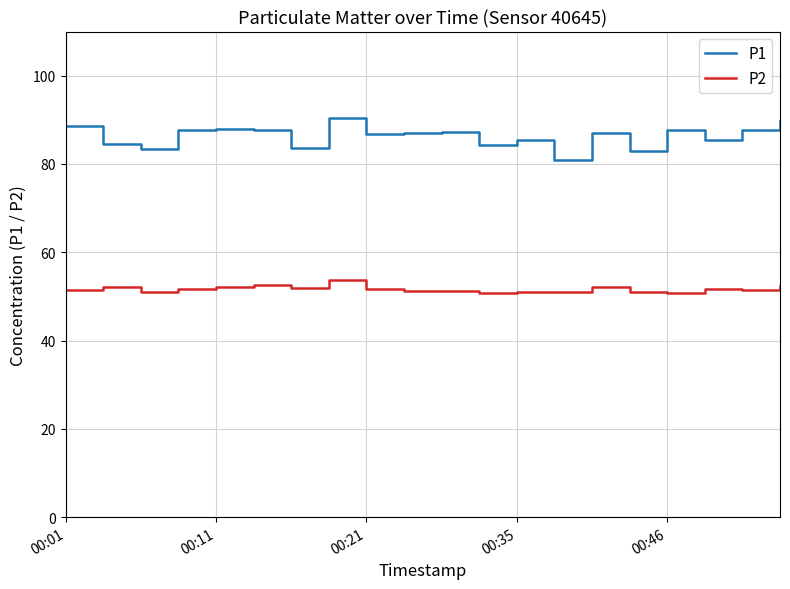

True or false: P1 and P2 cross at least once.

False